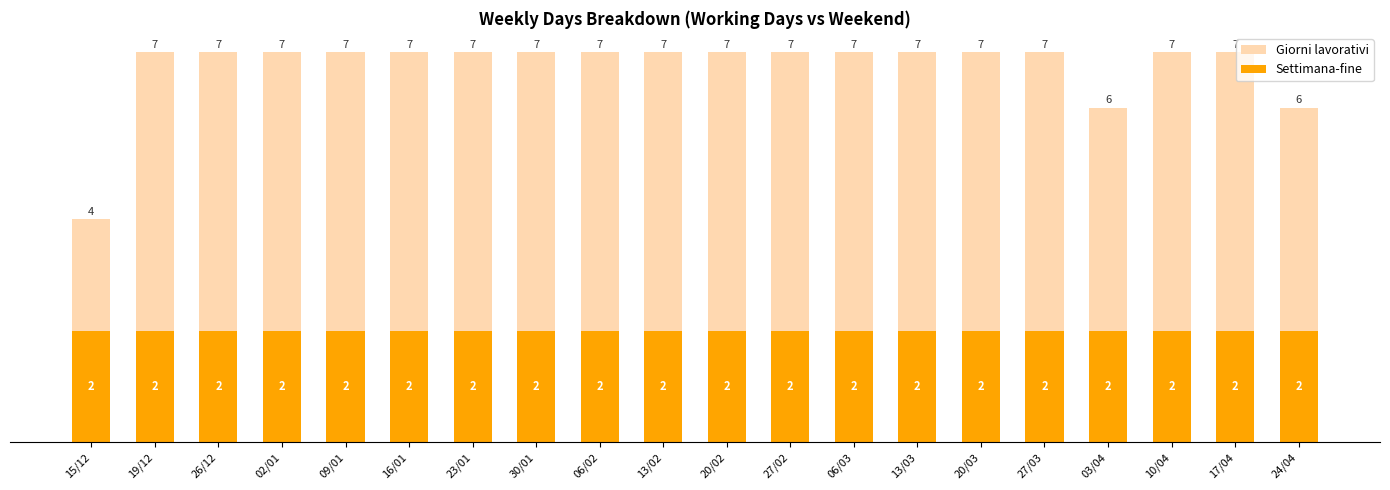

Reading right to left, extract all data points from this chart.

Giorni lavorativi: 24/04=6	17/04=7	10/04=7	03/04=6	27/03=7	20/03=7	13/03=7	06/03=7	27/02=7	20/02=7	13/02=7	06/02=7	30/01=7	23/01=7	16/01=7	09/01=7	02/01=7	26/12=7	19/12=7	15/12=4
Settimana-fine: 24/04=2	17/04=2	10/04=2	03/04=2	27/03=2	20/03=2	13/03=2	06/03=2	27/02=2	20/02=2	13/02=2	06/02=2	30/01=2	23/01=2	16/01=2	09/01=2	02/01=2	26/12=2	19/12=2	15/12=2